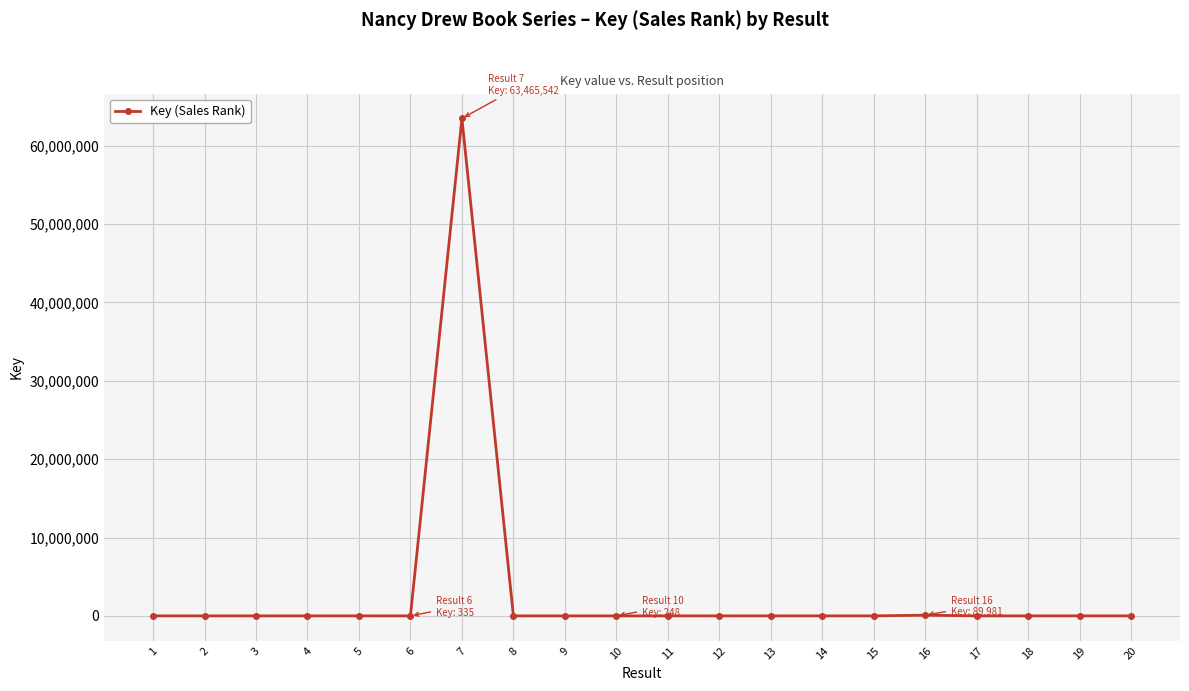

How many distinct data groups are displayed?

1